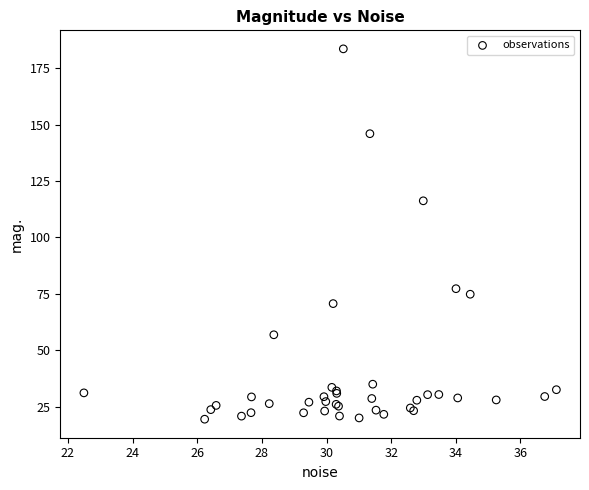

What Y value in the scatter plot is closest to 101?

116.2